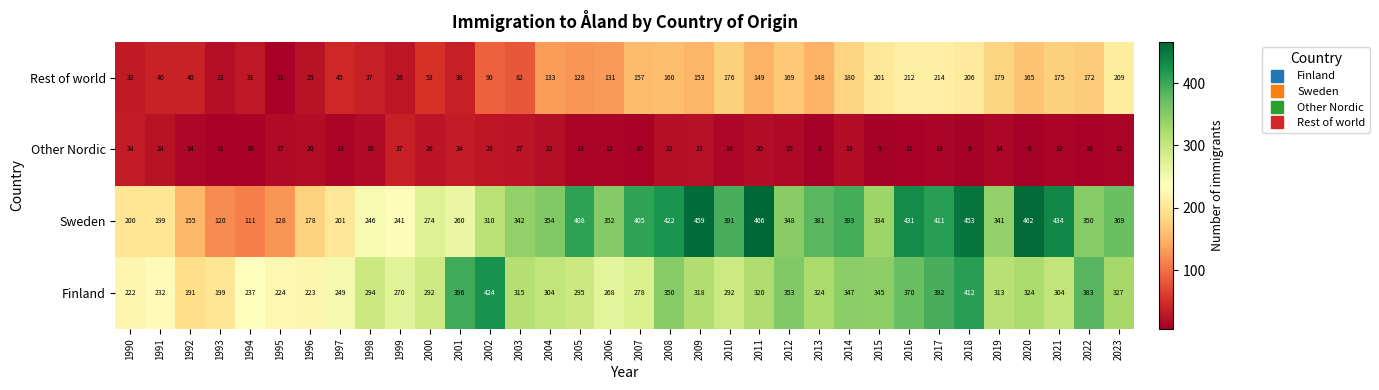

Is the value of Sweden at 2001 greater than the value of Rest of world at 2019?

Yes